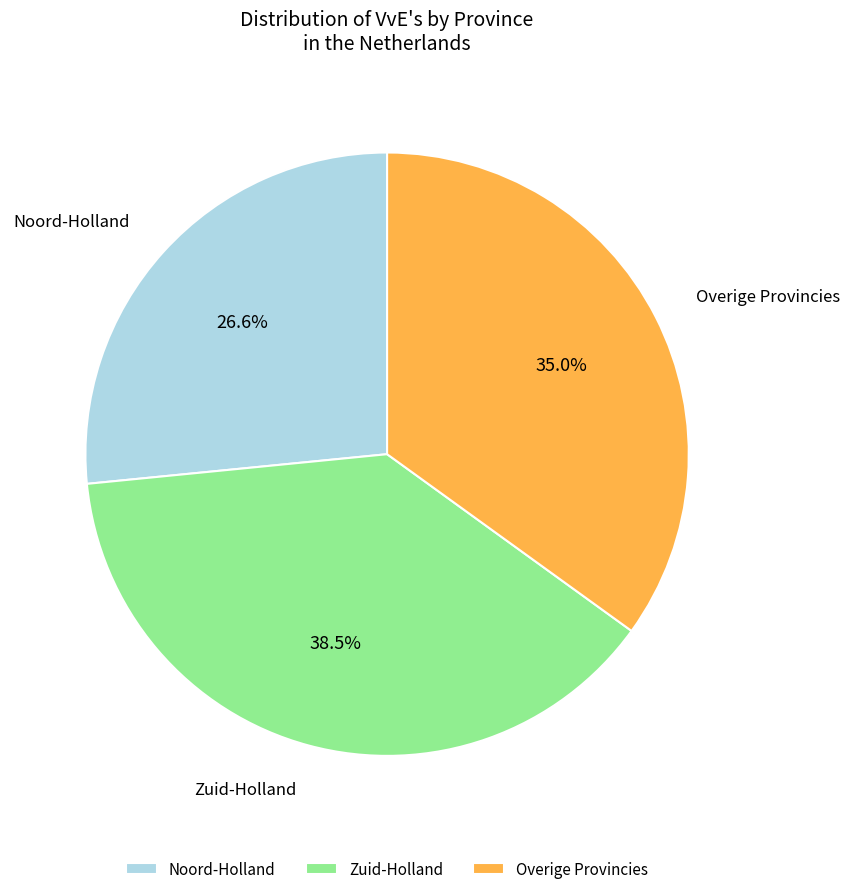

Approximately how many times larger is the value at Noord-Holland compared to Zuid-Holland?

0.7